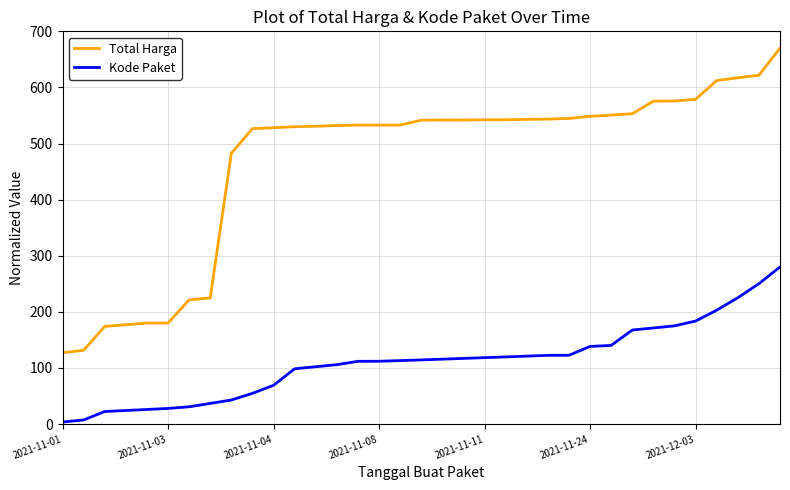

Which series has the widest spread of values?

Total Harga